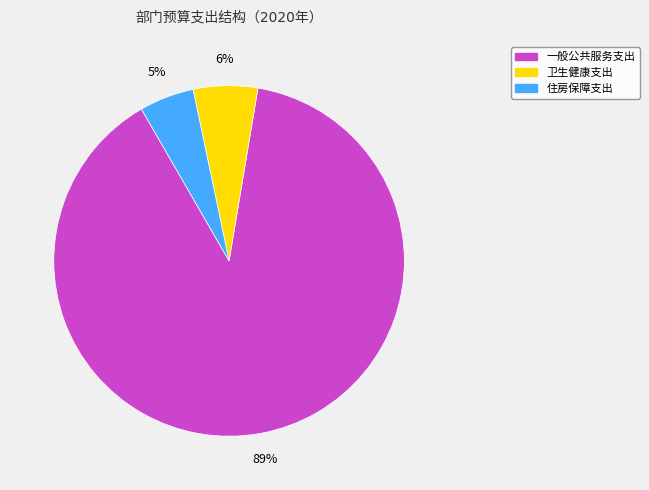

To the nearest percent, what is the average slice percentage?

33%